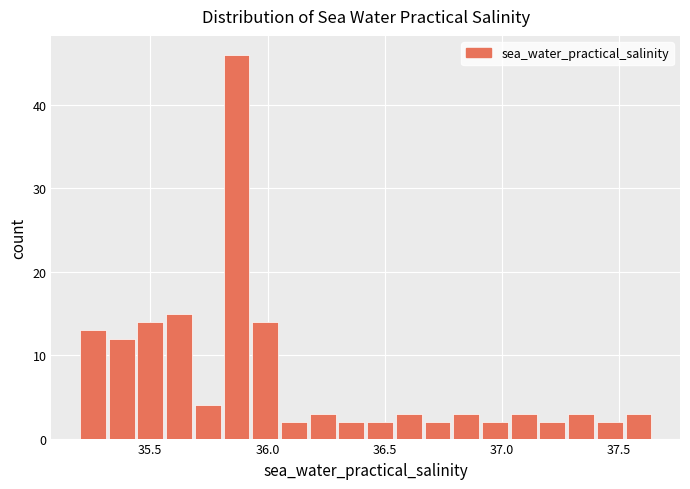

Around what value on the x-axis is the tallest bar? Give the approximate position of its centre, as read against the axis.

35.85